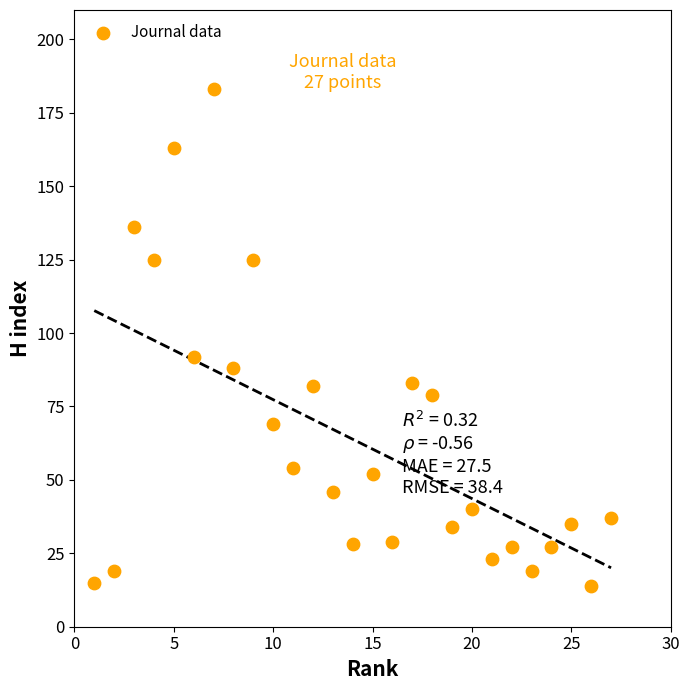

What Y value in the scatter plot is closest to 98?

92